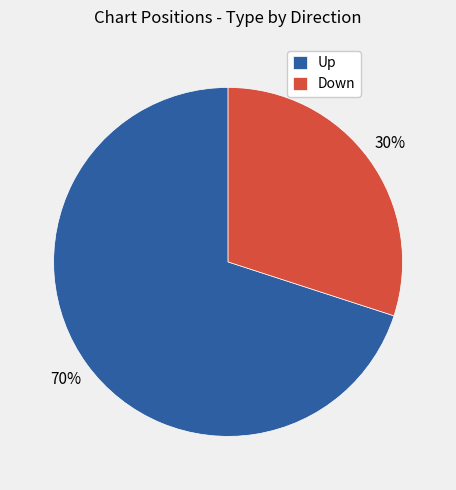

To the nearest percent, what is the difference between the Down and Up slice percentages?

40%